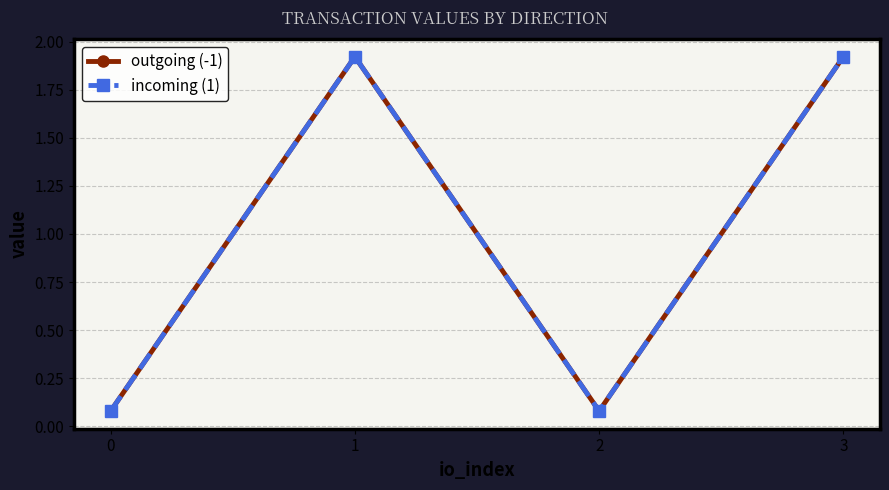

Which label corresponds to the largest value in the chart?

1